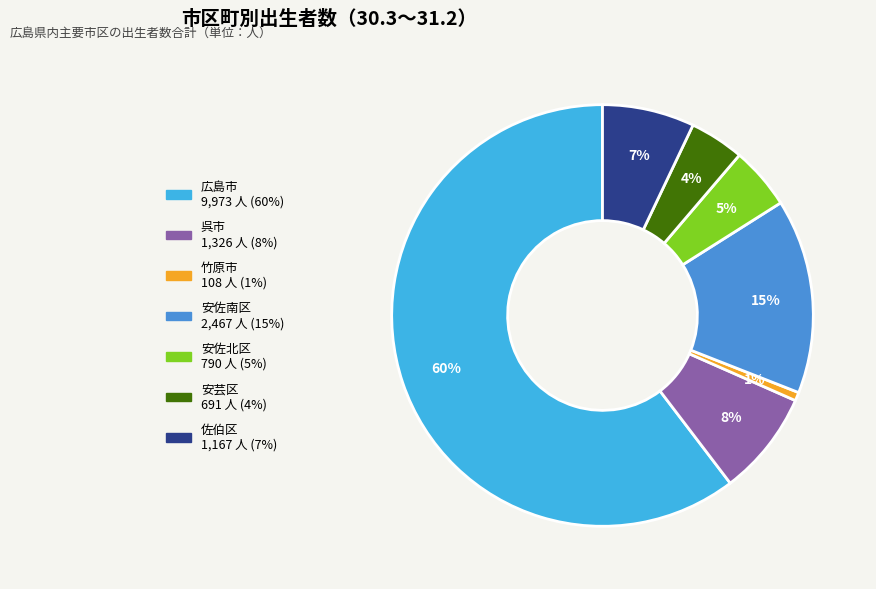

Is 広島市 the majority of the pie?

Yes